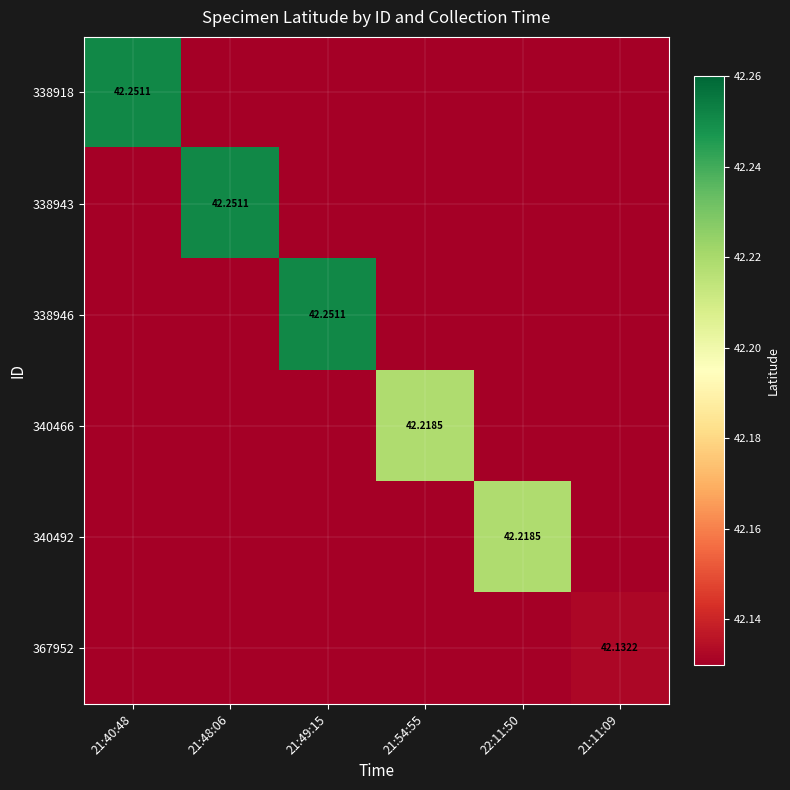

Which category has the lowest value in the 340492 series?

21:40:48